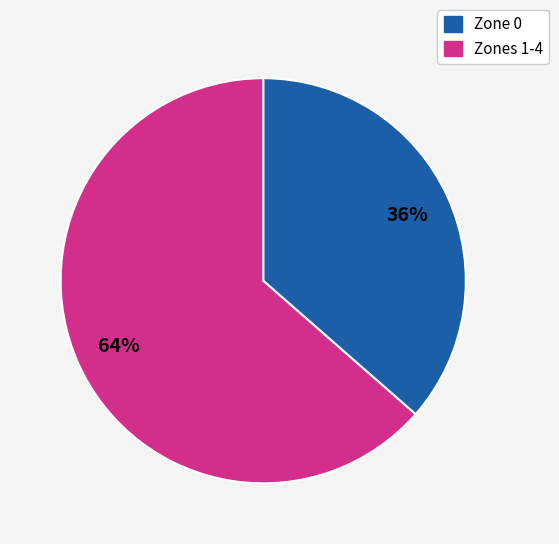

To the nearest percent, what is the average slice percentage?

50%